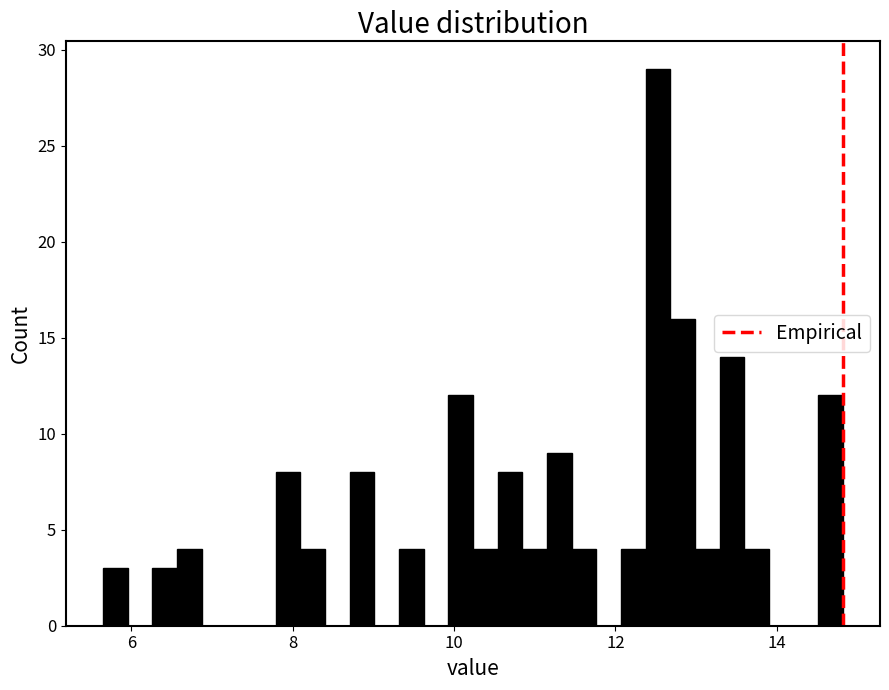

Read against the x-axis, roughly where is the centre of the tallest bar?

12.6